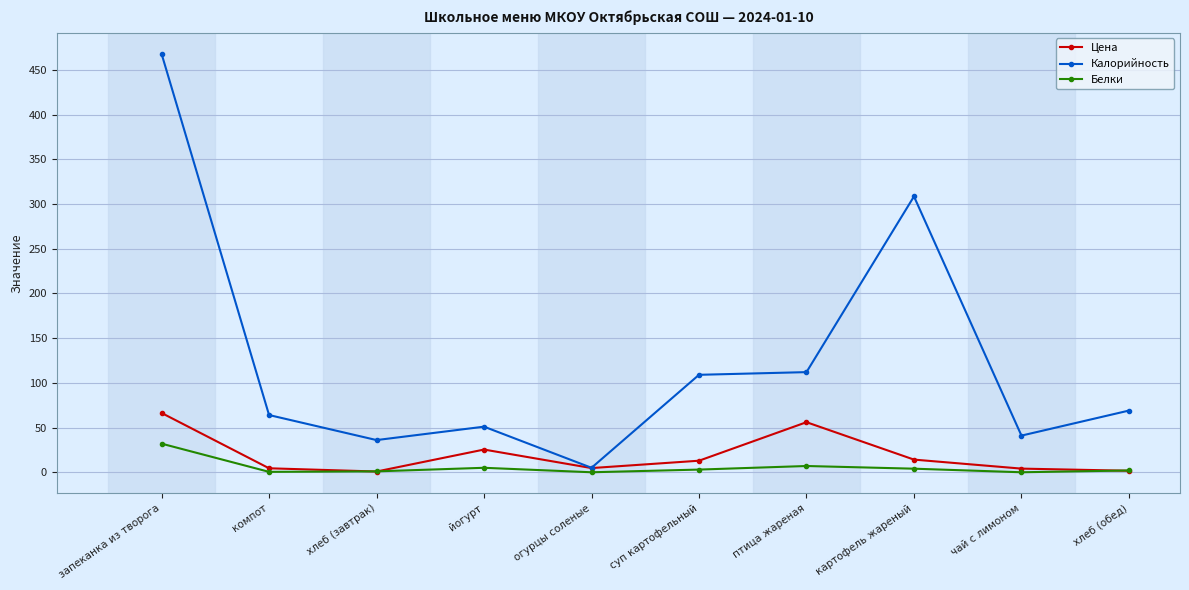

What is the sum of the Цена values at картофель жареный and запеканка из творога?

80.5